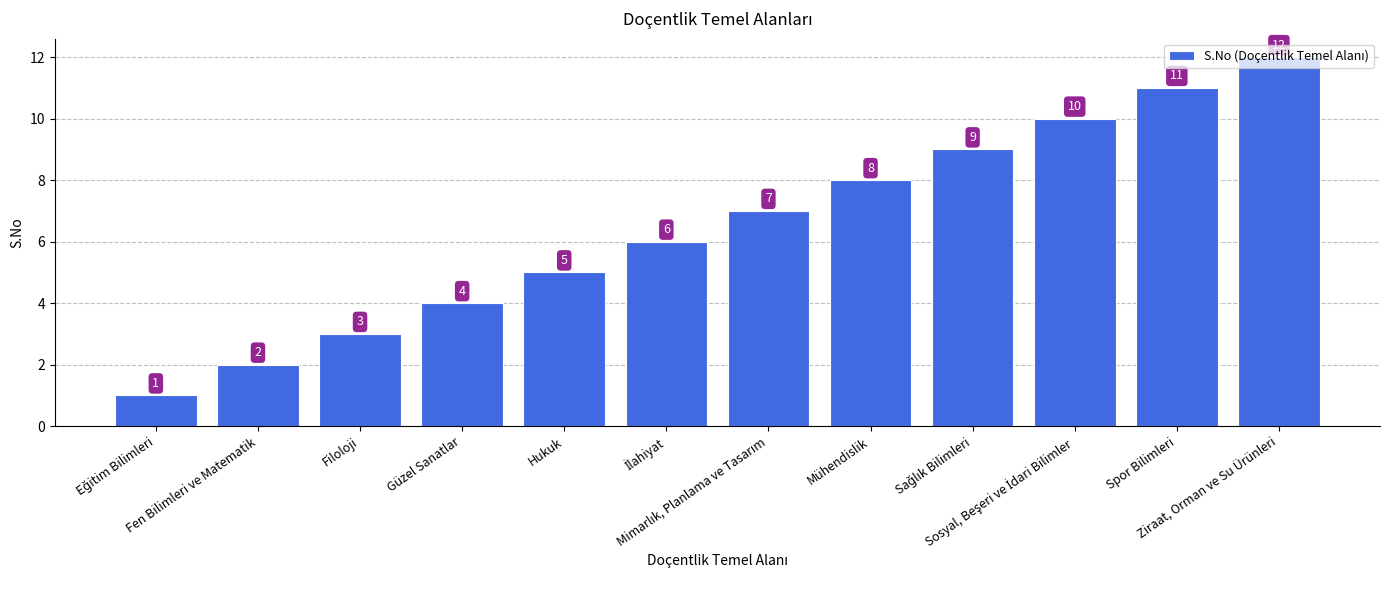

What is the maximum value shown in the chart?

12